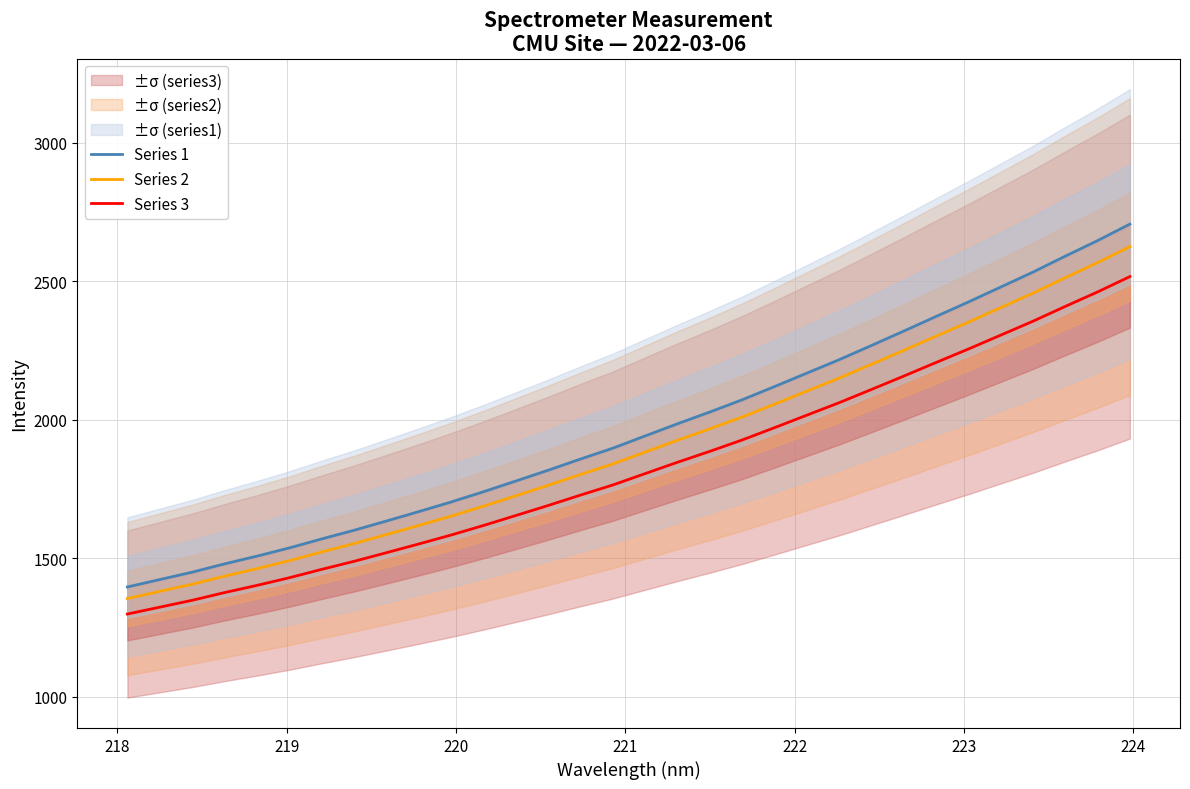

True or false: Series 1 and Series 3 cross at least once.

False